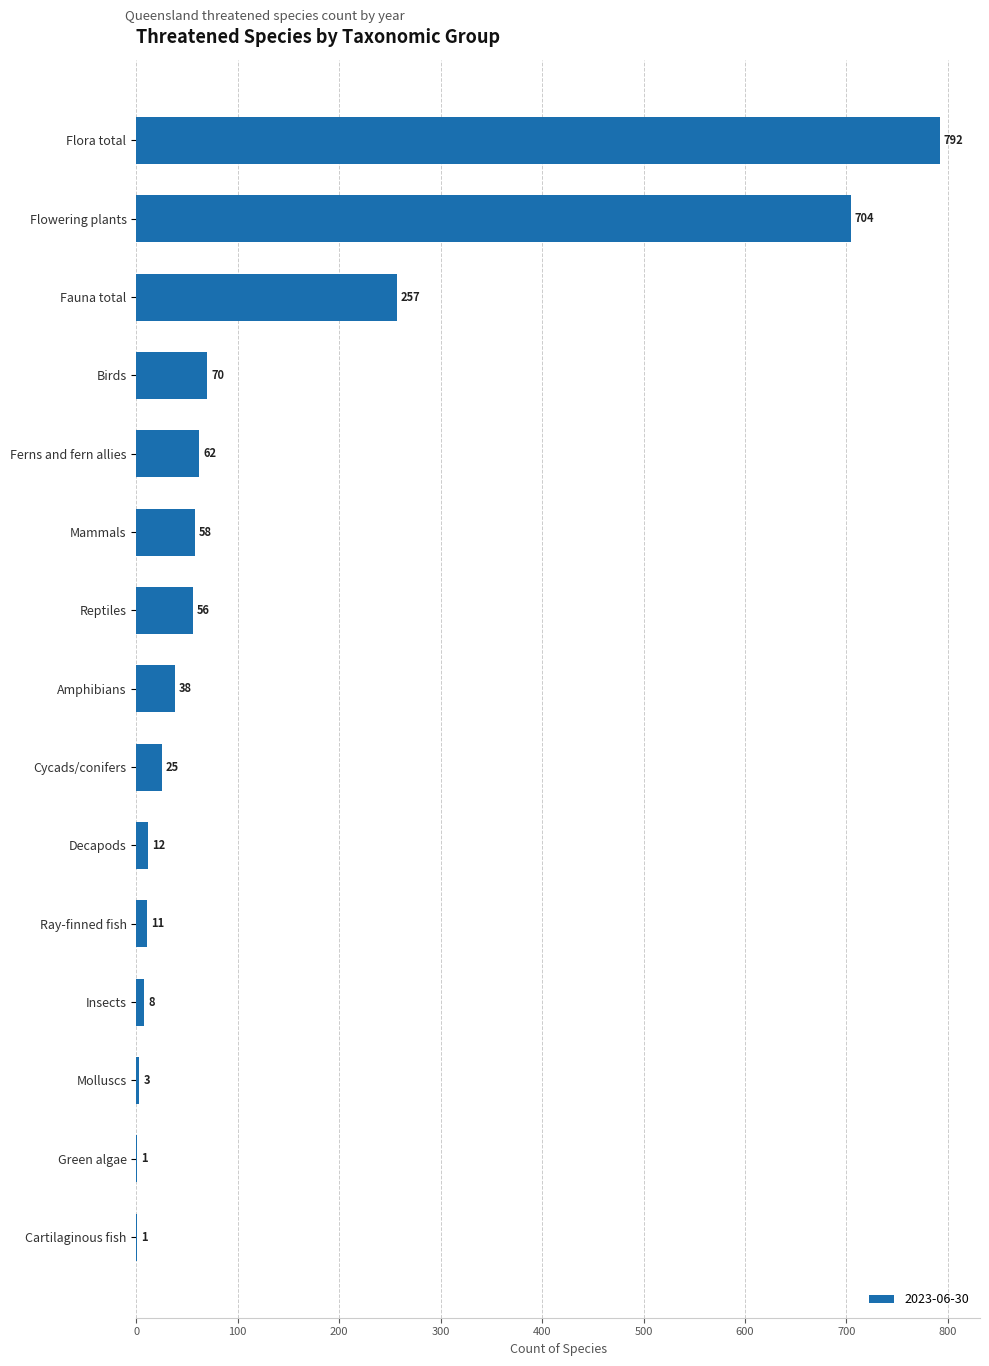

The chart shows a value of 17 at Ferns and fern allies. True or false?

False